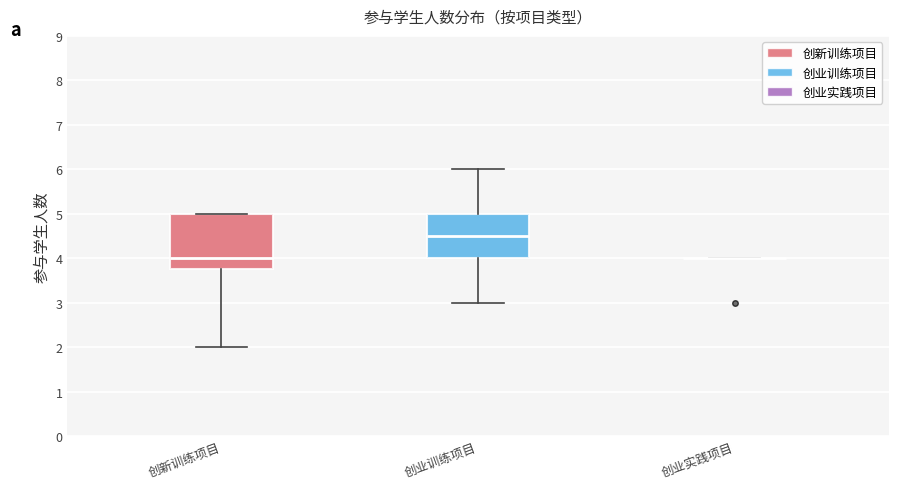

Comparing the boxes themselves (not the whiskers), which one is the tallest?

创新训练项目